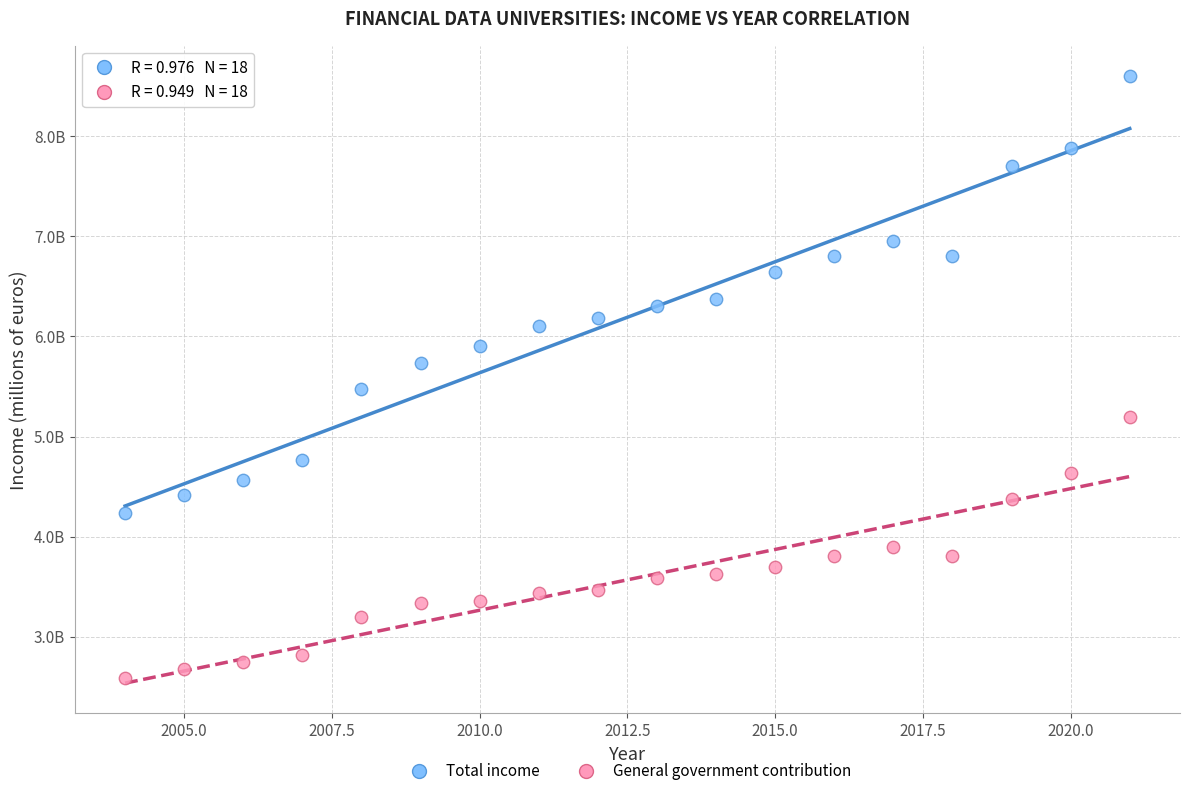

Which series reaches the minimum Y coordinate?

General government contribution